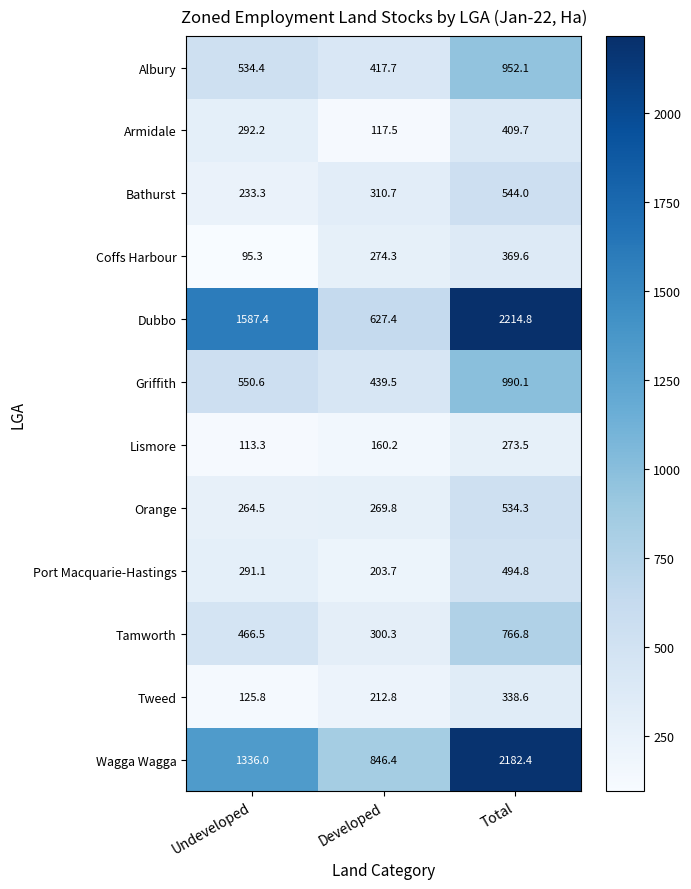

Where does the Griffith series first go above 550?

Undeveloped